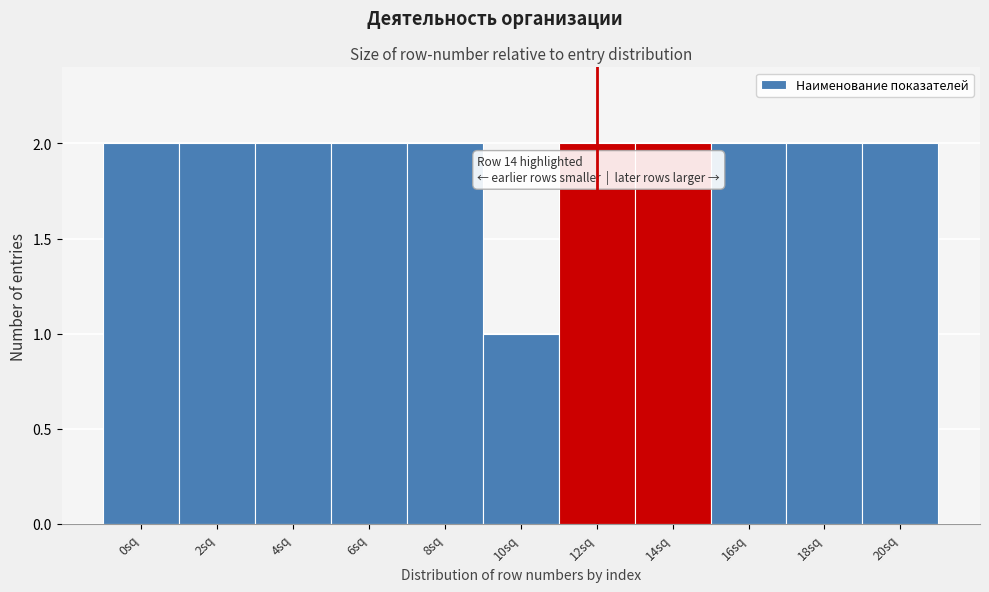

Reading right to left, extract all data points from this chart.

2	2	2	2	2	1	2	2	2	2	2